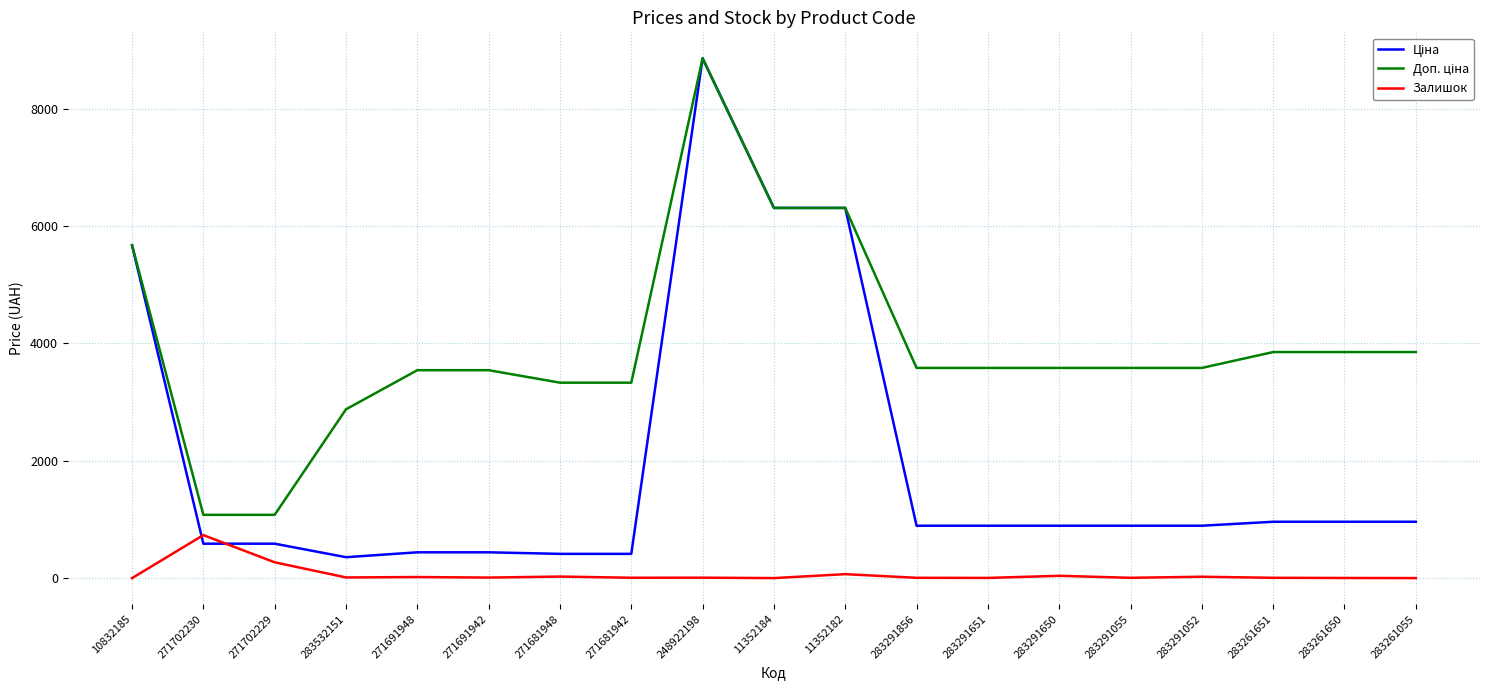

The Залишок series shows 30.0 at 271681948. True or false?

True